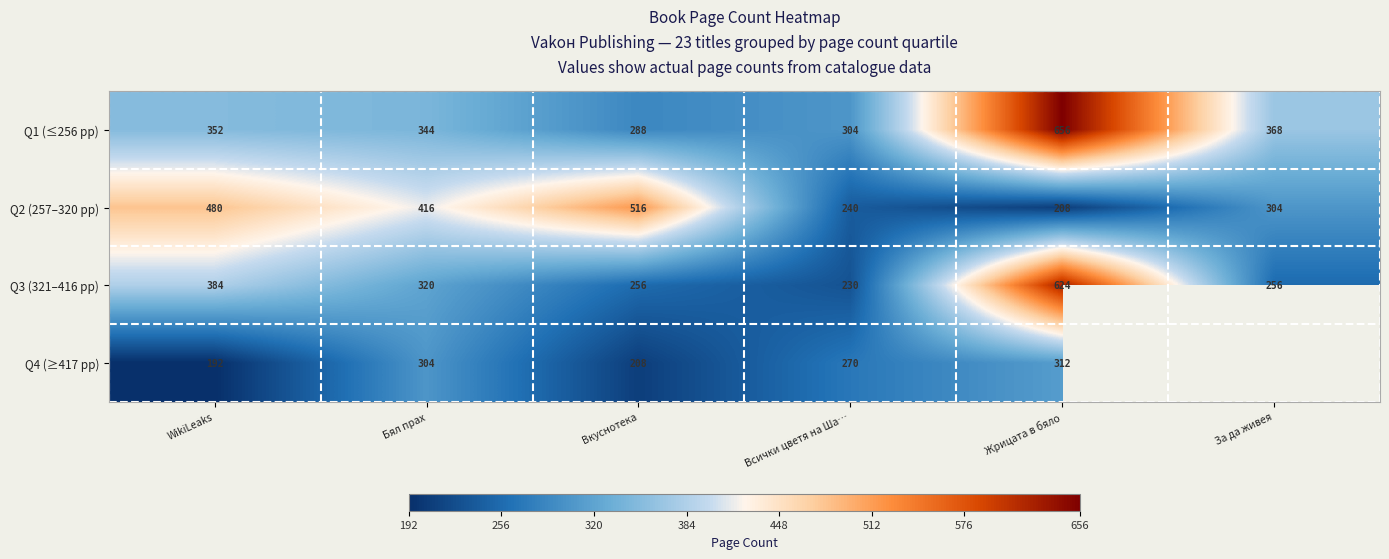

Rank the series at WikiLeaks from highest to lowest value.

Q2 (257–320 pp), Q3 (321–416 pp), Q1 (≤256 pp), Q4 (≥417 pp)